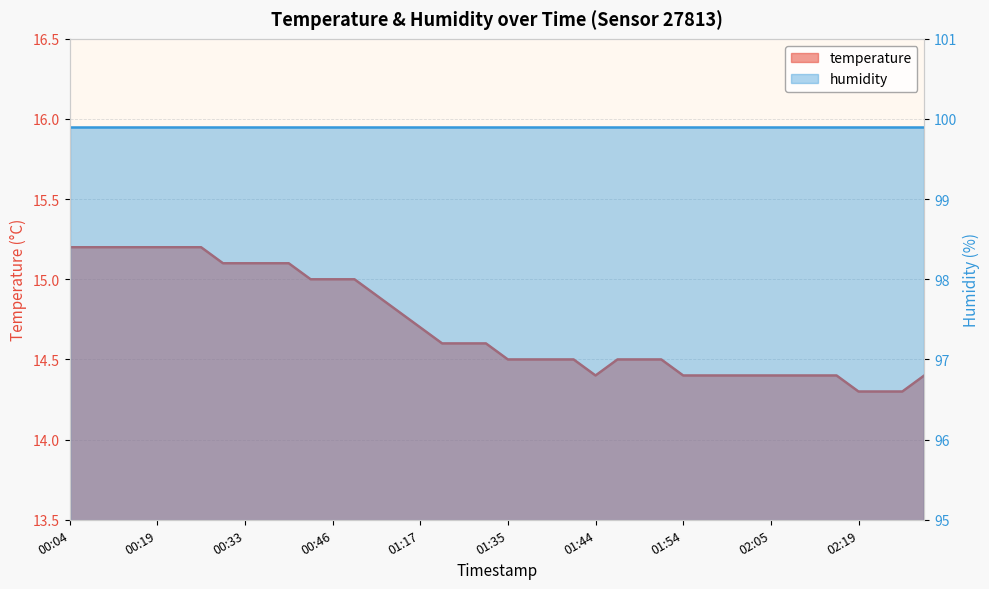

List the labels in order of value, largest first.

00:04, 00:06, 00:09, 00:17, 00:19, 00:22, 00:24, 00:30, 00:33, 00:35, 00:41, 00:43, 00:46, 00:49, 00:57, 01:06, 01:17, 01:27, 01:29, 01:32, 01:35, 01:37, 01:40, 01:42, 01:47, 01:49, 01:52, 01:44, 01:54, 01:57, 02:00, 02:02, 02:05, 02:08, 02:11, 02:13, 02:26, 02:19, 02:21, 02:24